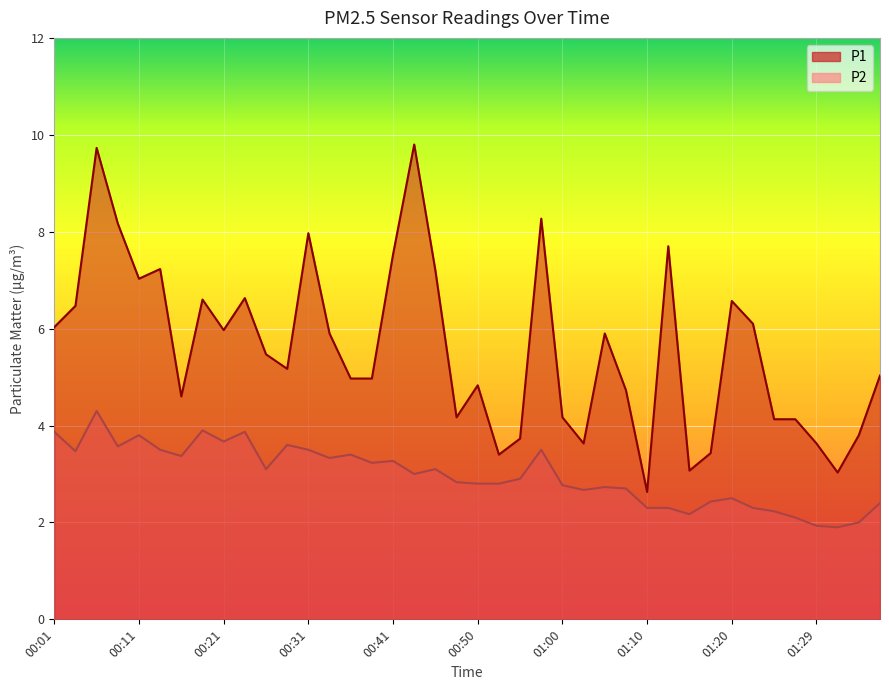

At which category does the chart reach its peak across all series?

00:43